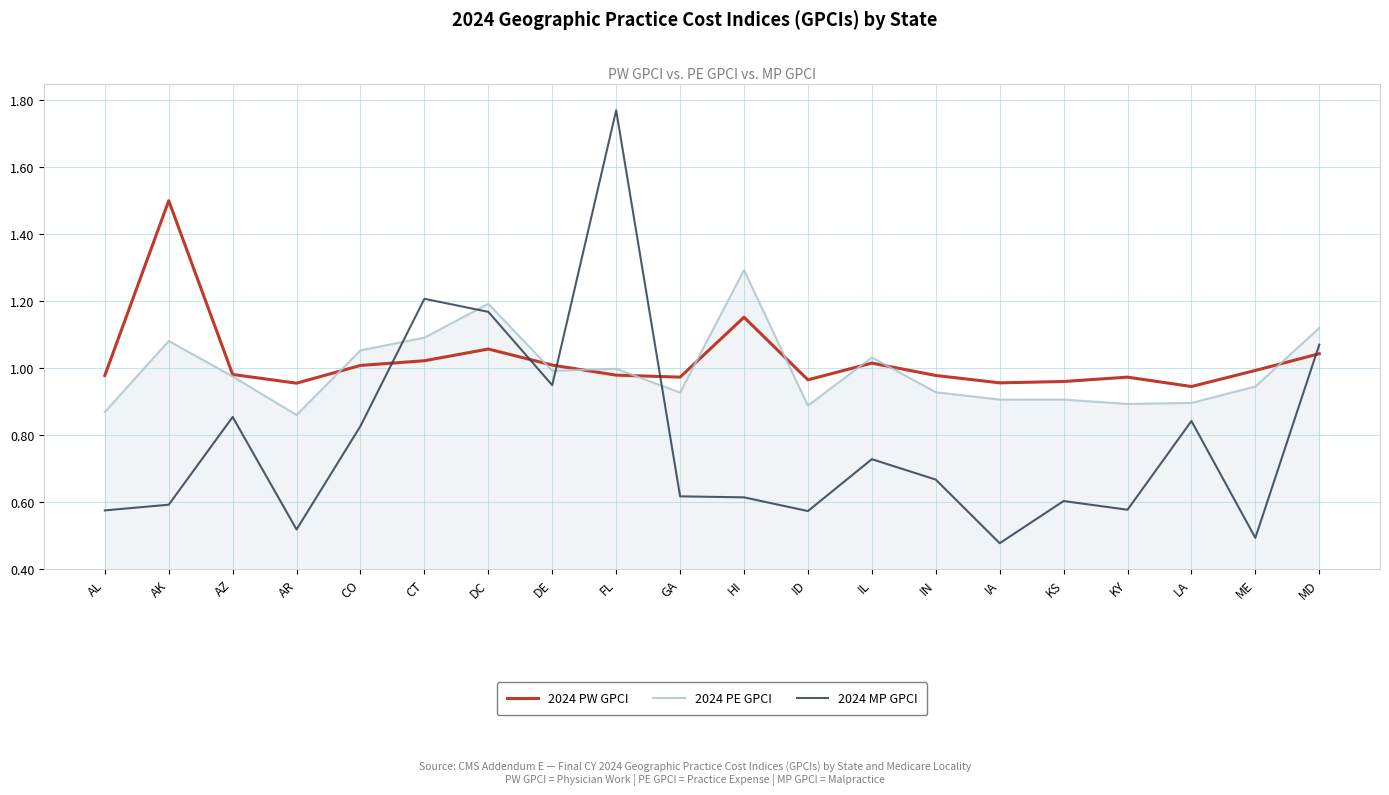

Is this an area chart (filled region under the line)?

No